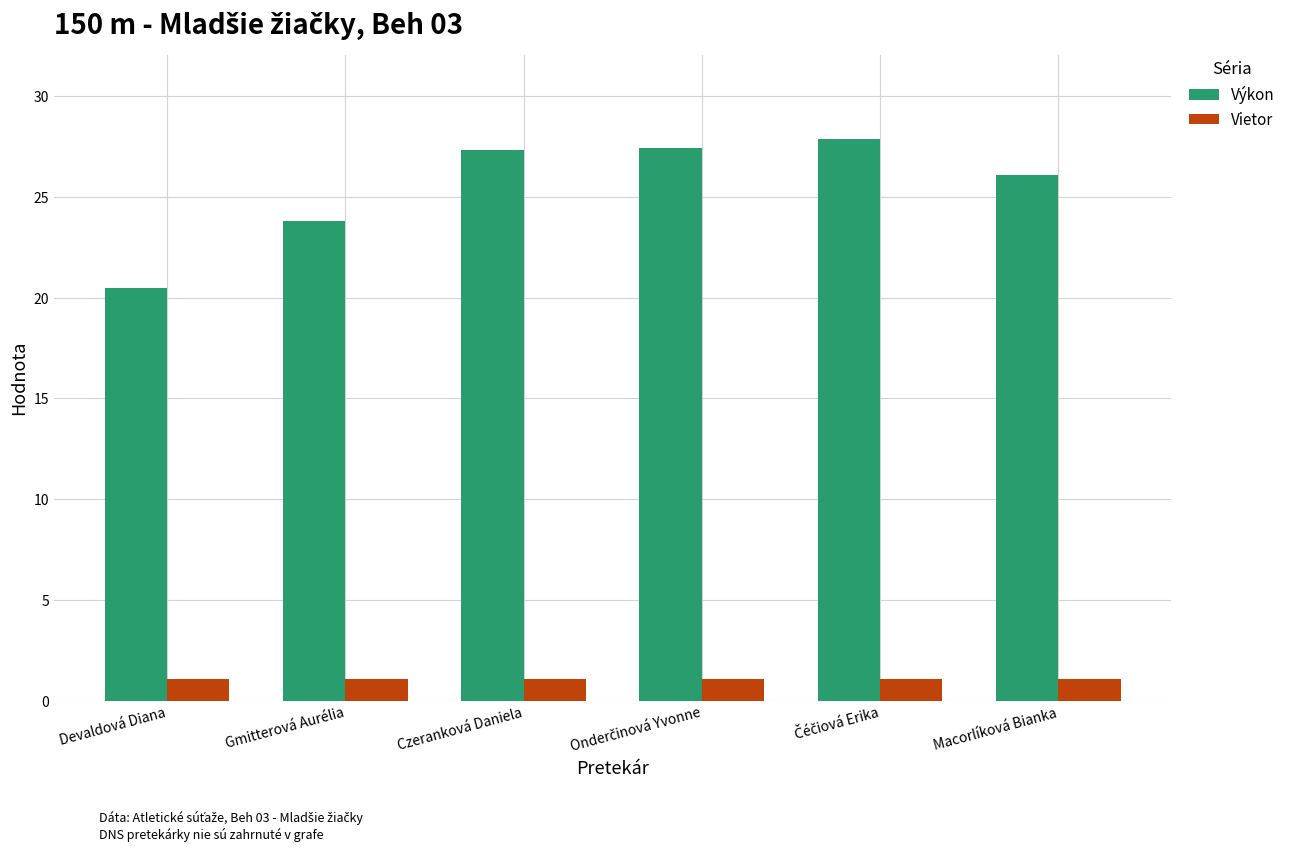

What is the sum of the Vietor values at Gmitterová Aurélia and Czeranková Daniela?

2.2